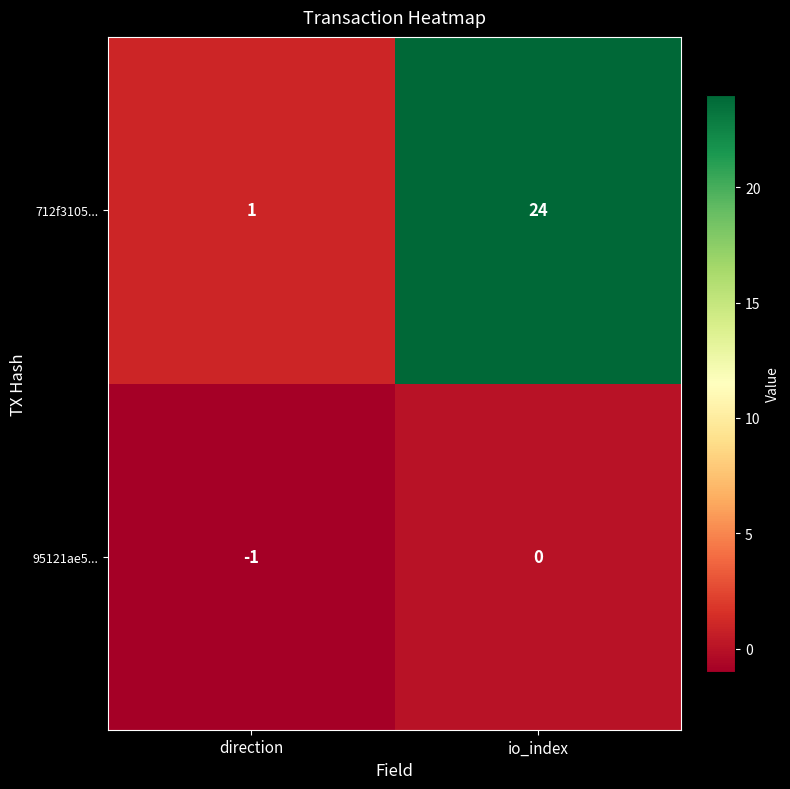

What is the greatest value displayed?

24